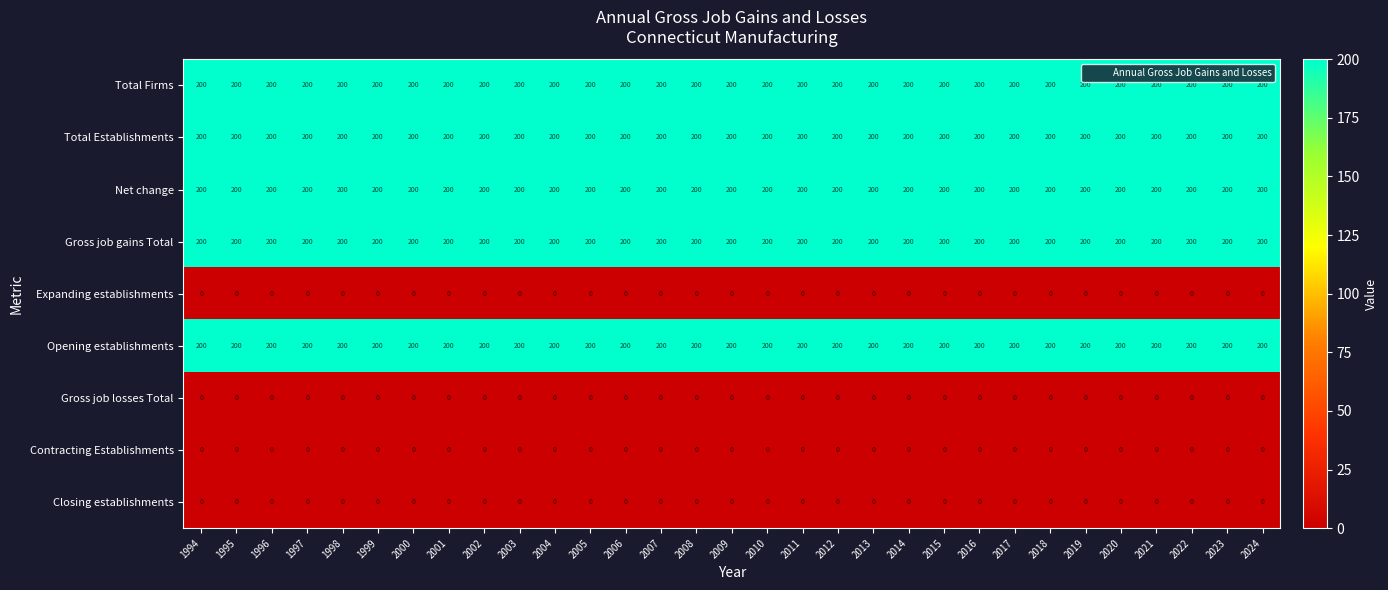

True or false: Closing establishments has a value of 0 at 1994.

True